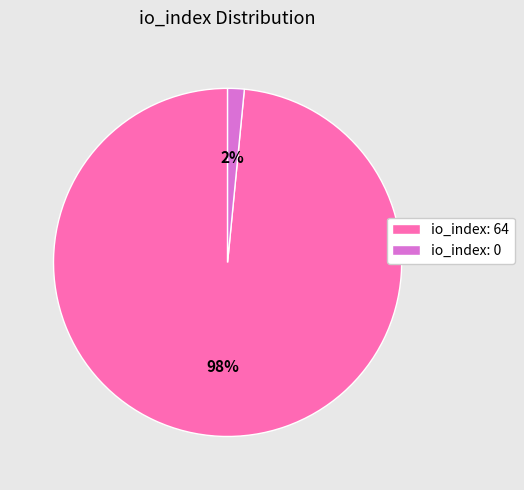

Combined, do io_index: 64 and io_index: 0 account for over 50%?

Yes